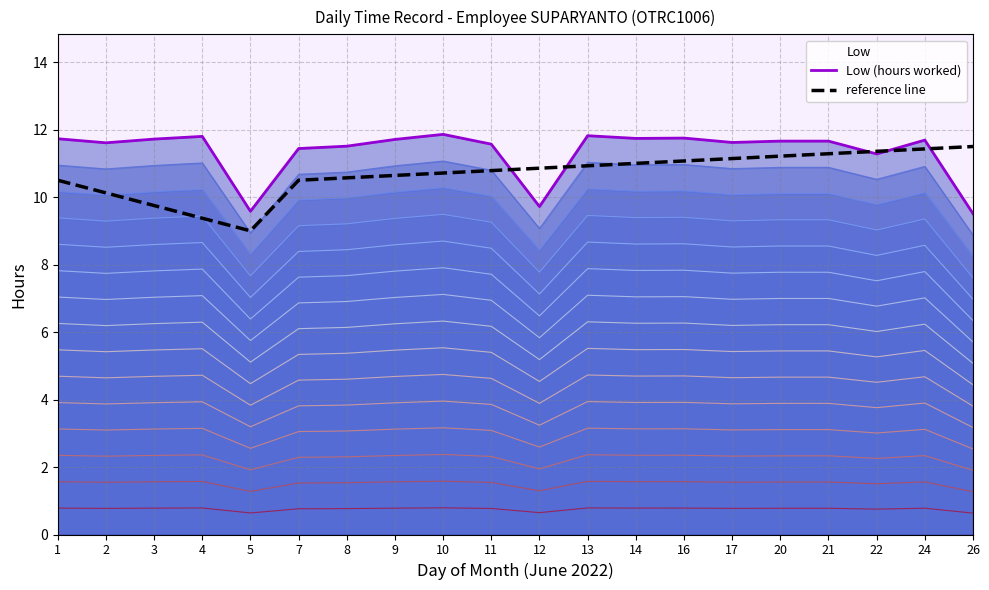

After their last crossing, which series has the higher values: Low (hours worked) or reference line?

reference line